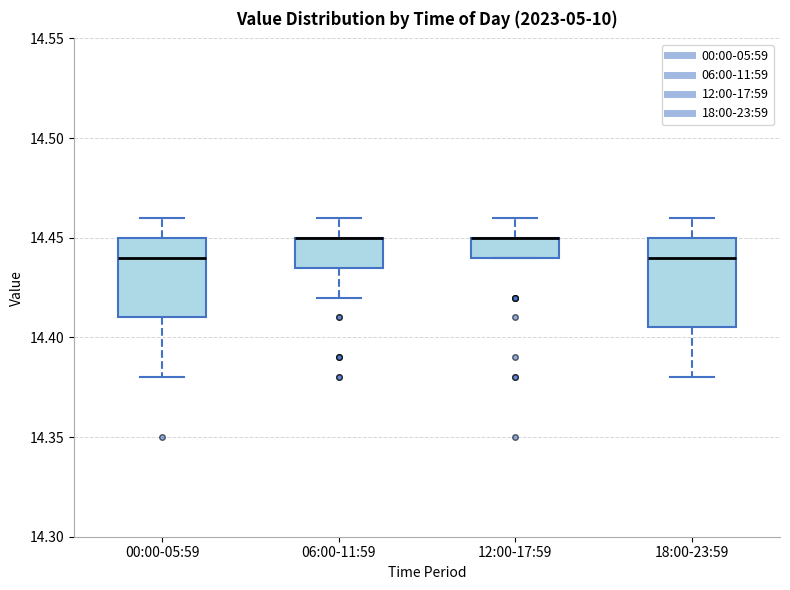

Reading left to right, transcribe this box plot: for each box, give where its median line is, the range the box spans, and where its two whiskers end, as read against the y-axis. The values are not printed on the chart, so give them approximately, as read against the axis.

00:00-05:59: median 14.440, box 14.410 to 14.450, whiskers 14.380 to 14.460
06:00-11:59: median 14.450 (drawn on the box's upper edge), box 14.435 to 14.450, whiskers 14.420 to 14.460
12:00-17:59: median 14.450 (drawn on the box's upper edge), box 14.440 to 14.450, whiskers 14.440 to 14.460
18:00-23:59: median 14.440, box 14.405 to 14.450, whiskers 14.380 to 14.460